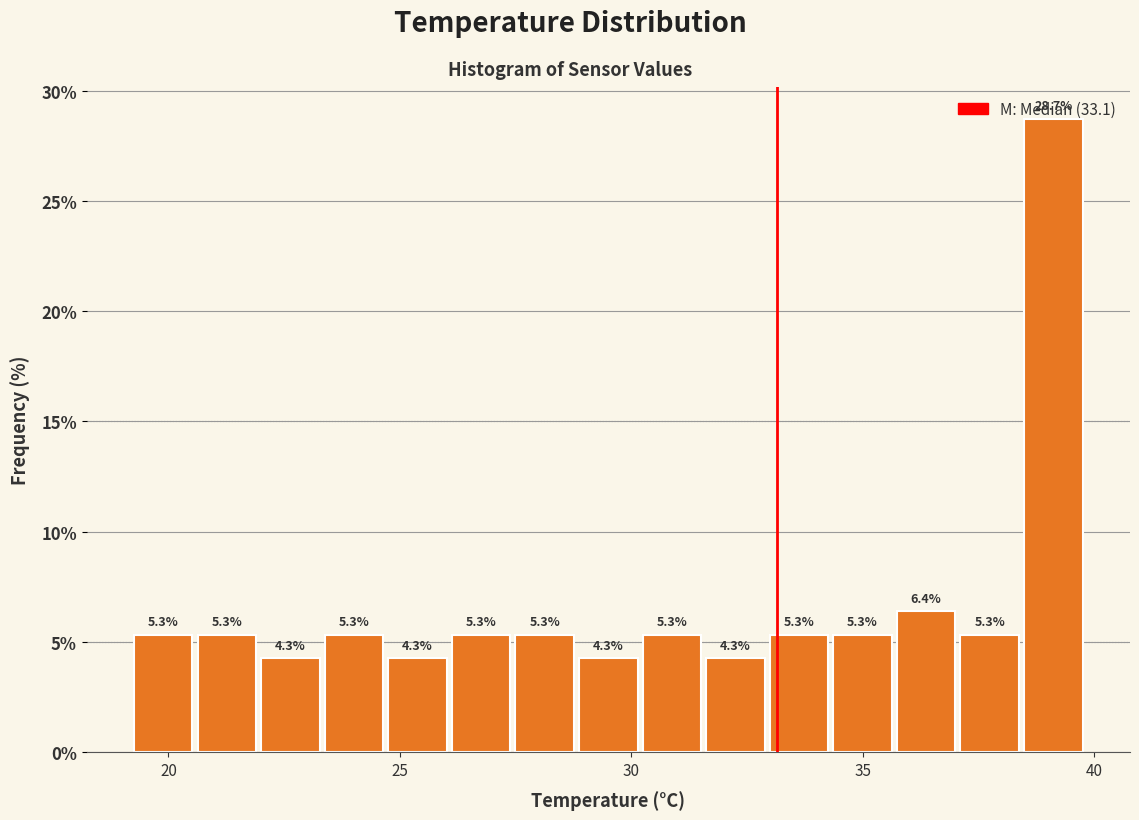

Read against the x-axis, roughly where is the centre of the tallest bar?

39.0